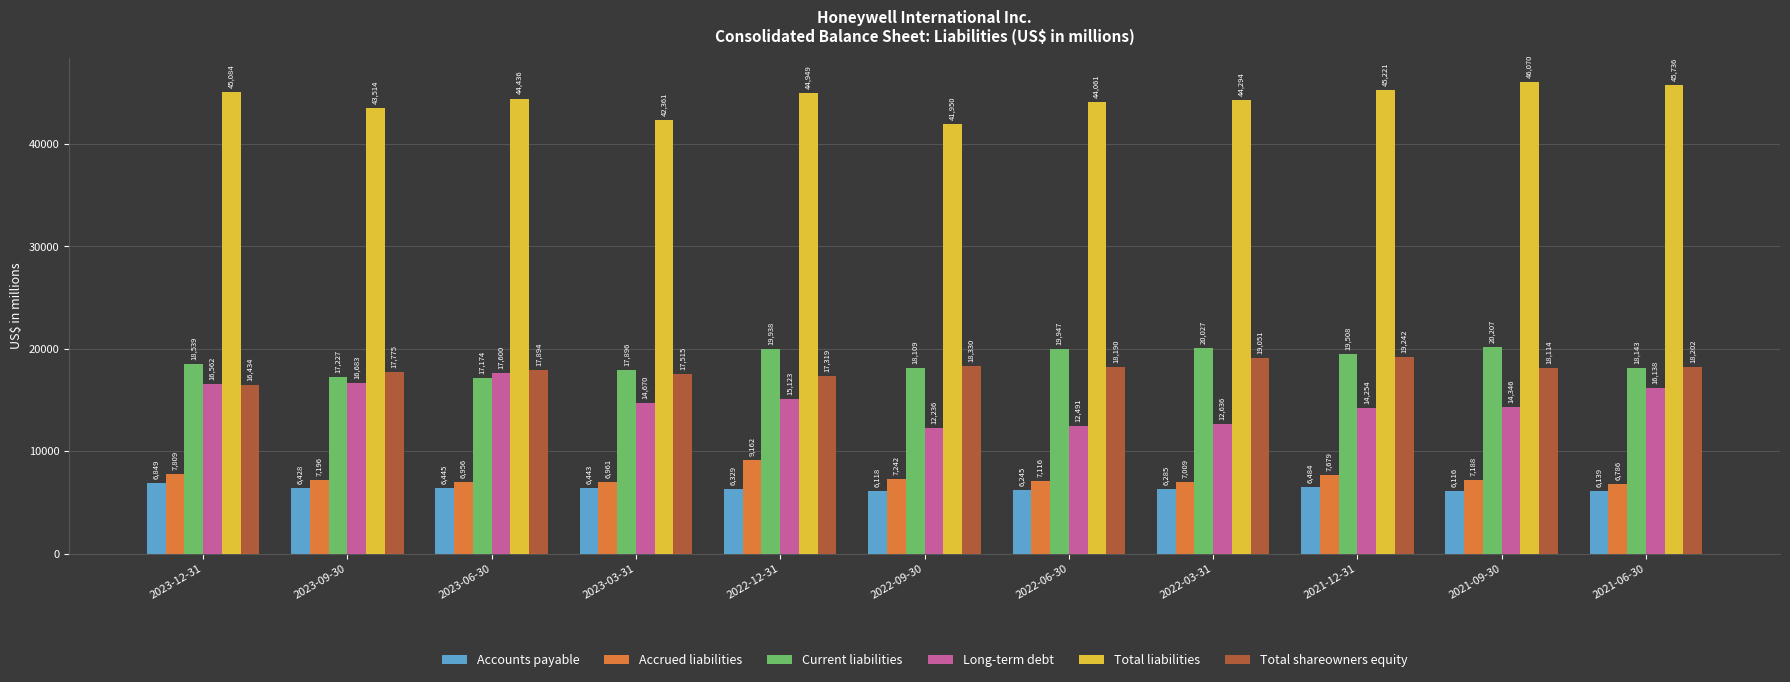

What position from the right is 2023-03-31?

8